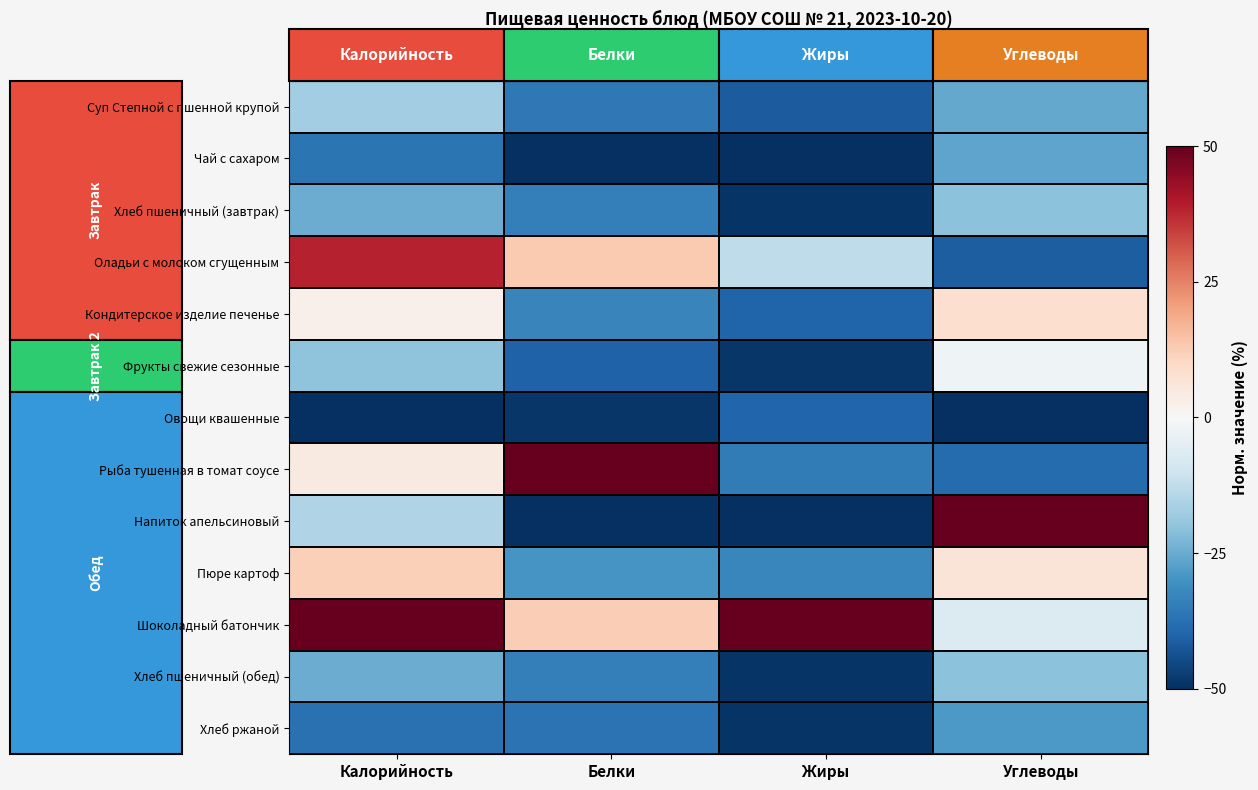

At which category is the sum across all series the highest?

Калорийность